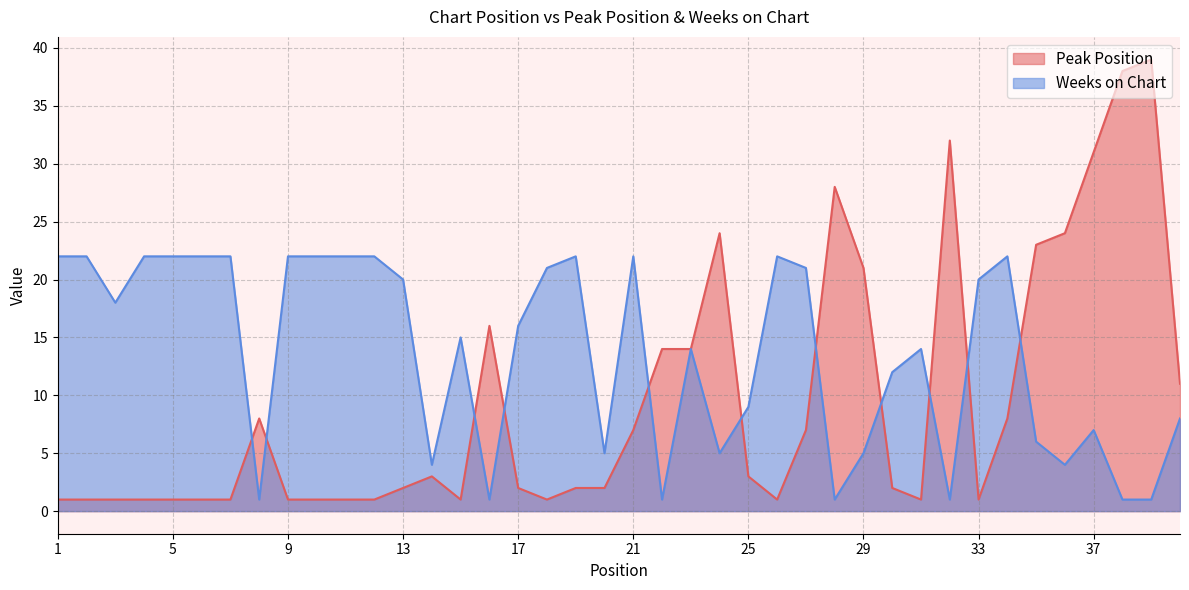

What is the average value of the Peak Position series?

9